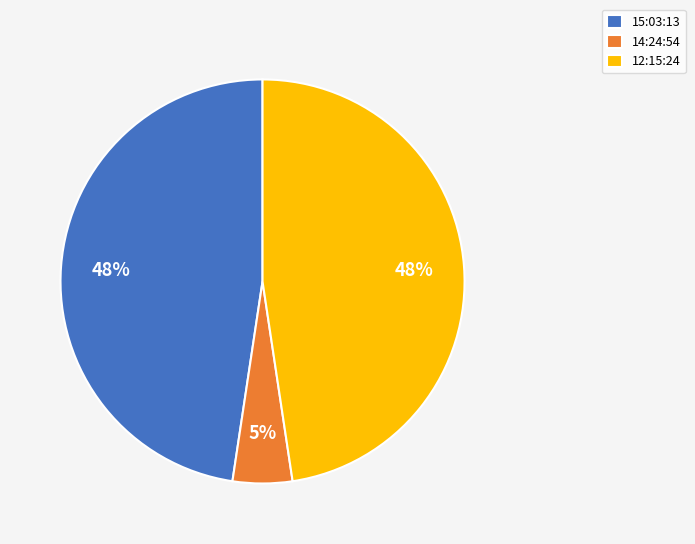

What percentage is the 15:03:13 slice, to the nearest percent?

48%